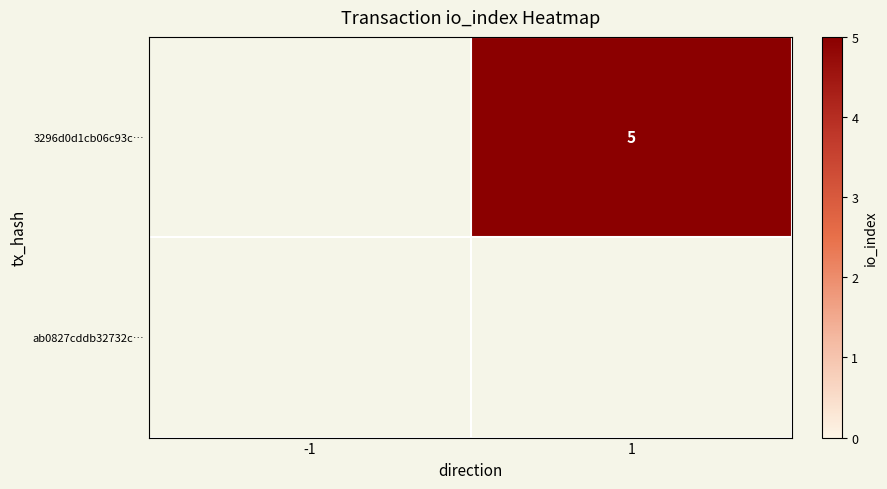

Is the value of 3296d0d1cb06c93c… at -1 greater than the value of ab0827cddb32732c… at -1?

No